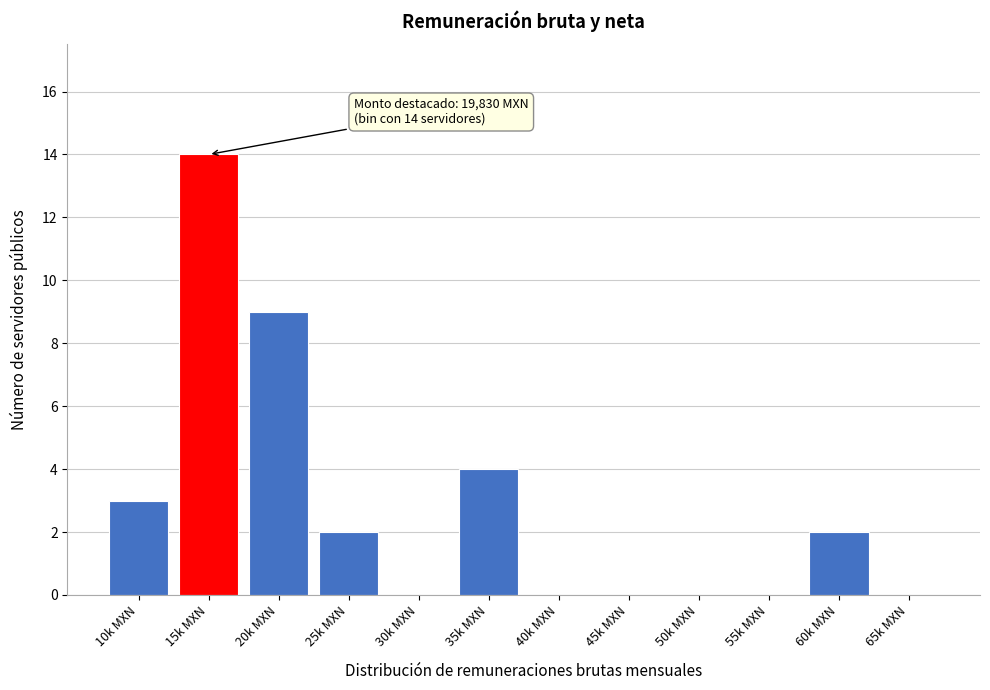

Reading left to right, list all the values displayed in this chart.

10k MXN=3	15k MXN=14	20k MXN=9	25k MXN=2	30k MXN=0	35k MXN=4	40k MXN=0	45k MXN=0	50k MXN=0	55k MXN=0	60k MXN=2	65k MXN=0